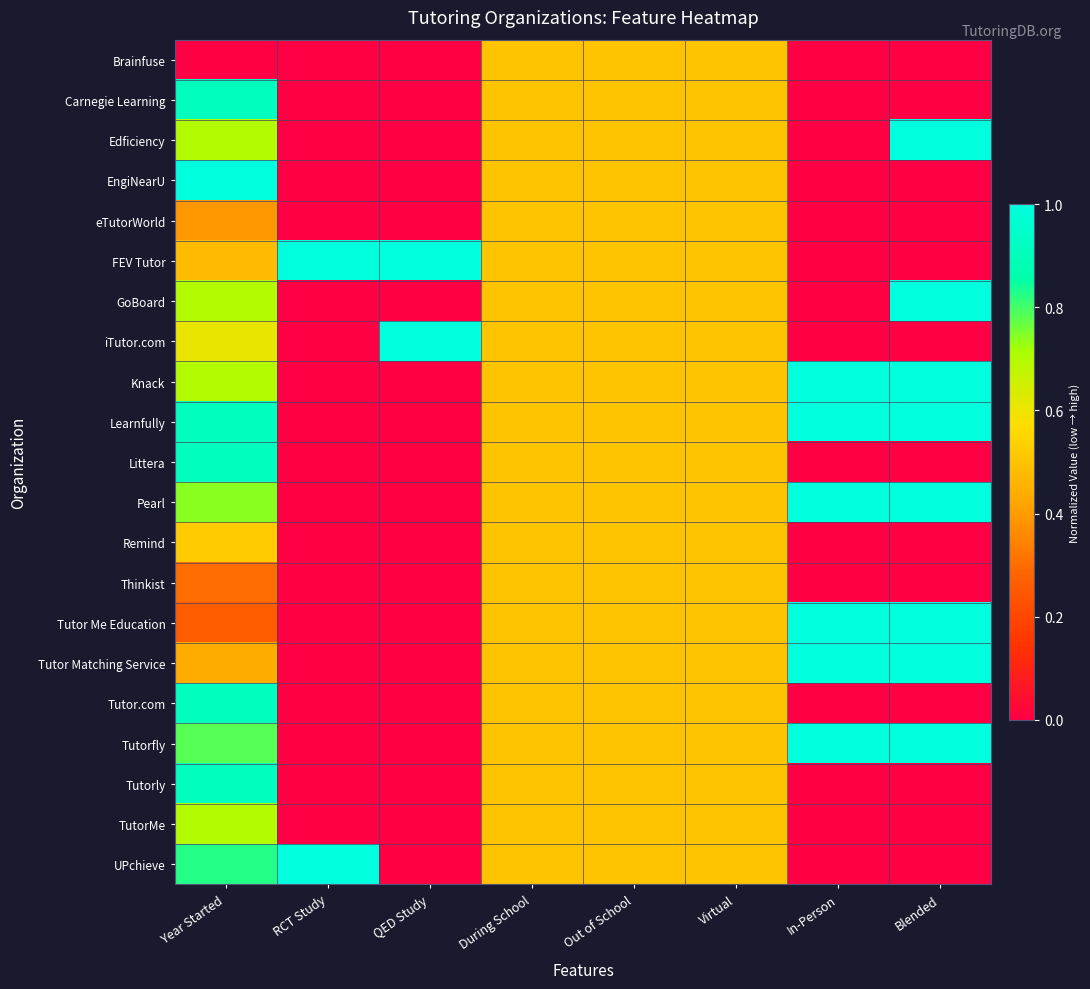

At how many categories does at least one series exceed 0?

8